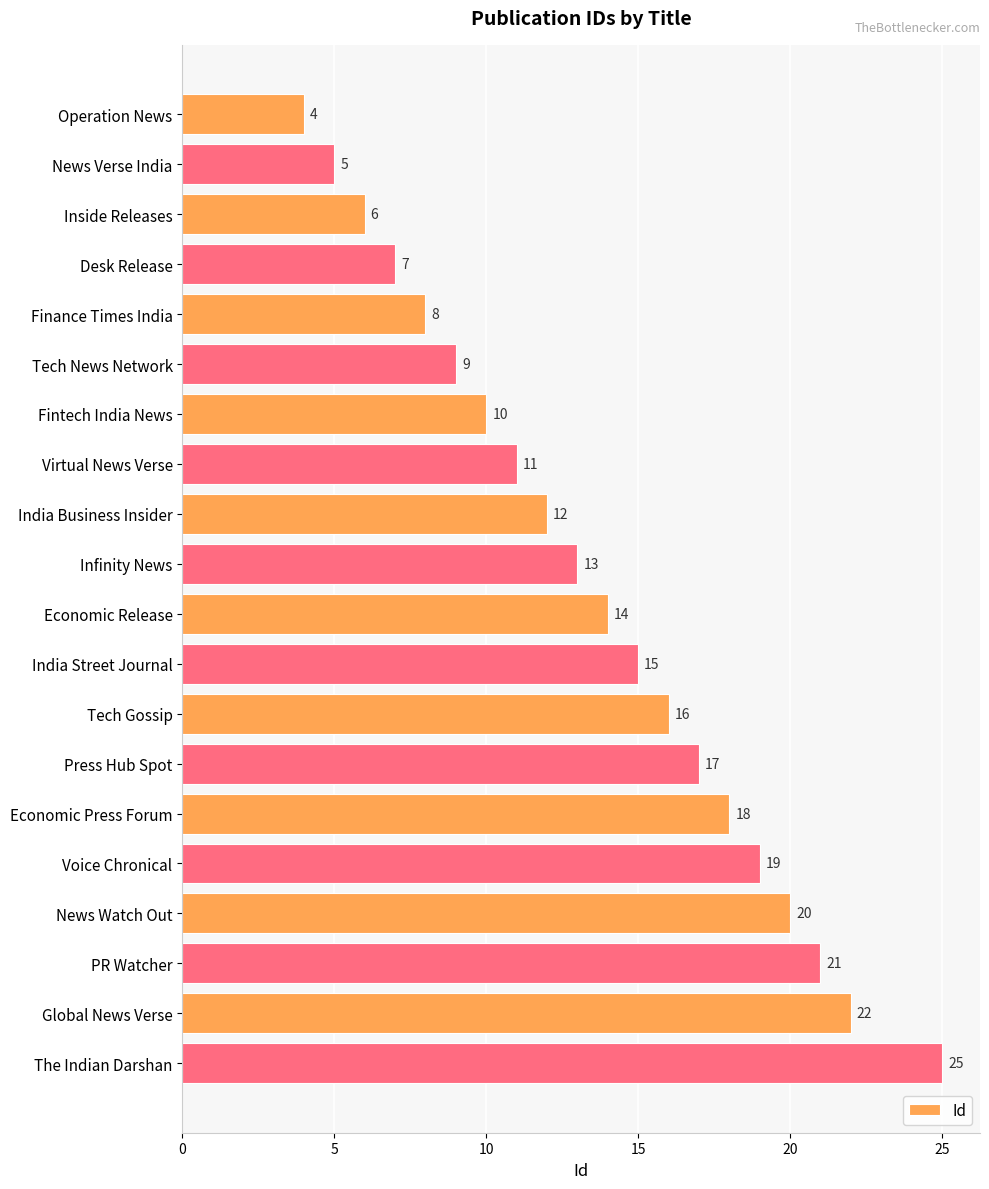

What value does the data have at The Indian Darshan, to the nearest 5?

25